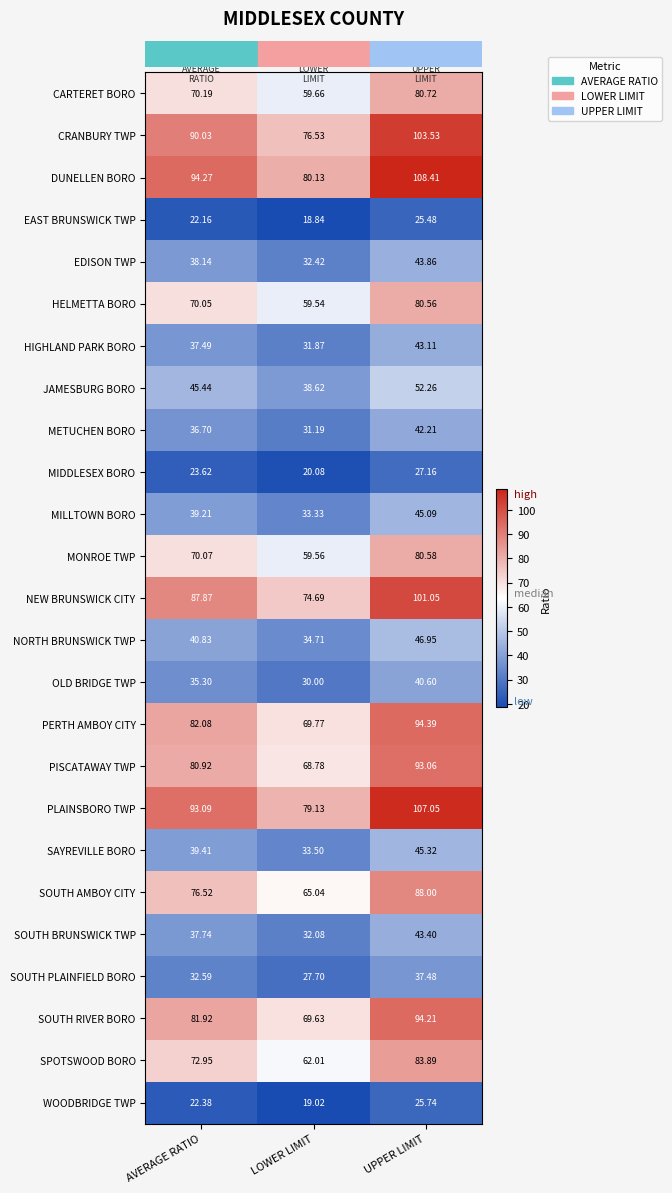

Which series has the widest spread of values?

DUNELLEN BORO